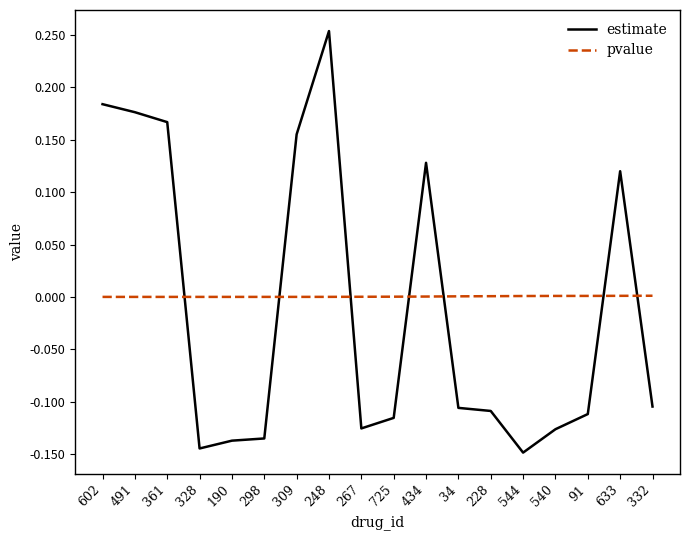

Is it true that estimate equals -0.2 at 267?

False